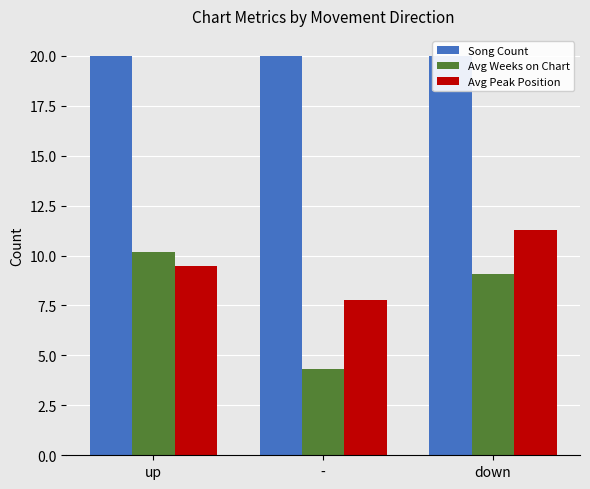

What is the value of the Song Count bar at the 2nd from the left?

20.0